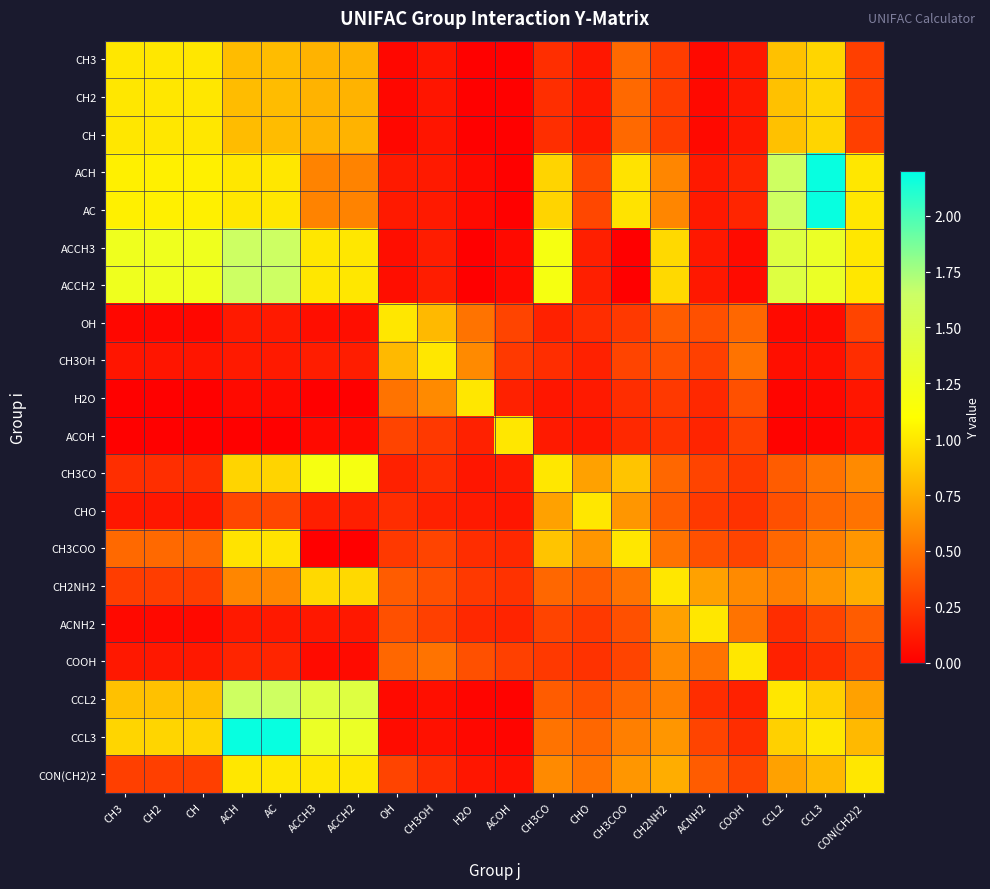

Reading left to right, what are all the values shown in this chart?

CH3: CH3=1.0	CH2=1.0	CH=1.0	ACH=0.8	AC=0.8	ACCH3=0.8	ACCH2=0.8	OH=0.0	CH3OH=0.1	H2O=0.0	ACOH=0.0	CH3CO=0.2	CHO=0.1	CH3COO=0.5	CH2NH2=0.3	ACNH2=0.0	COOH=0.1	CCL2=0.8	CCL3=0.9	CON(CH2)2=0.3
CH2: CH3=1.0	CH2=1.0	CH=1.0	ACH=0.8	AC=0.8	ACCH3=0.8	ACCH2=0.8	OH=0.0	CH3OH=0.1	H2O=0.0	ACOH=0.0	CH3CO=0.2	CHO=0.1	CH3COO=0.5	CH2NH2=0.3	ACNH2=0.0	COOH=0.1	CCL2=0.8	CCL3=0.9	CON(CH2)2=0.3
CH: CH3=1.0	CH2=1.0	CH=1.0	ACH=0.8	AC=0.8	ACCH3=0.8	ACCH2=0.8	OH=0.0	CH3OH=0.1	H2O=0.0	ACOH=0.0	CH3CO=0.2	CHO=0.1	CH3COO=0.5	CH2NH2=0.3	ACNH2=0.0	COOH=0.1	CCL2=0.8	CCL3=0.9	CON(CH2)2=0.3
ACH: CH3=1.0	CH2=1.0	CH=1.0	ACH=1.0	AC=1.0	ACCH3=0.6	ACCH2=0.6	OH=0.1	CH3OH=0.1	H2O=0.0	ACOH=0.0	CH3CO=0.9	CHO=0.3	CH3COO=1.0	CH2NH2=0.6	ACNH2=0.1	COOH=0.2	CCL2=1.6	CCL3=2.2	CON(CH2)2=1.0
AC: CH3=1.0	CH2=1.0	CH=1.0	ACH=1.0	AC=1.0	ACCH3=0.6	ACCH2=0.6	OH=0.1	CH3OH=0.1	H2O=0.0	ACOH=0.0	CH3CO=0.9	CHO=0.3	CH3COO=1.0	CH2NH2=0.6	ACNH2=0.1	COOH=0.2	CCL2=1.6	CCL3=2.2	CON(CH2)2=1.0
ACCH3: CH3=1.3	CH2=1.3	CH=1.3	ACH=1.6	AC=1.6	ACCH3=1.0	ACCH2=1.0	OH=0.1	CH3OH=0.1	H2O=0.0	ACOH=0.1	CH3CO=1.2	CHO=0.1	CH3COO=0.0	CH2NH2=0.9	ACNH2=0.1	COOH=0.1	CCL2=1.5	CCL3=1.3	CON(CH2)2=1.0
ACCH2: CH3=1.3	CH2=1.3	CH=1.3	ACH=1.6	AC=1.6	ACCH3=1.0	ACCH2=1.0	OH=0.1	CH3OH=0.1	H2O=0.0	ACOH=0.1	CH3CO=1.2	CHO=0.1	CH3COO=0.0	CH2NH2=0.9	ACNH2=0.1	COOH=0.1	CCL2=1.5	CCL3=1.3	CON(CH2)2=1.0
OH: CH3=0.0	CH2=0.0	CH=0.0	ACH=0.1	AC=0.1	ACCH3=0.1	ACCH2=0.1	OH=1.0	CH3OH=0.8	H2O=0.5	ACOH=0.3	CH3CO=0.1	CHO=0.2	CH3COO=0.2	CH2NH2=0.4	ACNH2=0.3	COOH=0.5	CCL2=0.1	CCL3=0.1	CON(CH2)2=0.3
CH3OH: CH3=0.1	CH2=0.1	CH=0.1	ACH=0.1	AC=0.1	ACCH3=0.1	ACCH2=0.1	OH=0.8	CH3OH=1.0	H2O=0.6	ACOH=0.2	CH3CO=0.2	CHO=0.1	CH3COO=0.3	CH2NH2=0.3	ACNH2=0.3	COOH=0.5	CCL2=0.1	CCL3=0.1	CON(CH2)2=0.2
H2O: CH3=0.0	CH2=0.0	CH=0.0	ACH=0.0	AC=0.0	ACCH3=0.0	ACCH2=0.0	OH=0.5	CH3OH=0.6	H2O=1.0	ACOH=0.1	CH3CO=0.1	CHO=0.1	CH3COO=0.2	CH2NH2=0.2	ACNH2=0.2	COOH=0.3	CCL2=0.0	CCL3=0.0	CON(CH2)2=0.1
ACOH: CH3=0.0	CH2=0.0	CH=0.0	ACH=0.0	AC=0.0	ACCH3=0.1	ACCH2=0.1	OH=0.3	CH3OH=0.2	H2O=0.1	ACOH=1.0	CH3CO=0.1	CHO=0.1	CH3COO=0.2	CH2NH2=0.2	ACNH2=0.2	COOH=0.3	CCL2=0.0	CCL3=0.0	CON(CH2)2=0.1
CH3CO: CH3=0.2	CH2=0.2	CH=0.2	ACH=0.9	AC=0.9	ACCH3=1.2	ACCH2=1.2	OH=0.1	CH3OH=0.2	H2O=0.1	ACOH=0.1	CH3CO=1.0	CHO=0.7	CH3COO=0.8	CH2NH2=0.5	ACNH2=0.3	COOH=0.2	CCL2=0.4	CCL3=0.5	CON(CH2)2=0.6
CHO: CH3=0.1	CH2=0.1	CH=0.1	ACH=0.3	AC=0.3	ACCH3=0.1	ACCH2=0.1	OH=0.2	CH3OH=0.1	H2O=0.1	ACOH=0.1	CH3CO=0.7	CHO=1.0	CH3COO=0.7	CH2NH2=0.4	ACNH2=0.2	COOH=0.2	CCL2=0.3	CCL3=0.5	CON(CH2)2=0.5
CH3COO: CH3=0.5	CH2=0.5	CH=0.5	ACH=1.0	AC=1.0	ACCH3=0.0	ACCH2=0.0	OH=0.2	CH3OH=0.3	H2O=0.2	ACOH=0.2	CH3CO=0.8	CHO=0.7	CH3COO=1.0	CH2NH2=0.5	ACNH2=0.3	COOH=0.3	CCL2=0.5	CCL3=0.6	CON(CH2)2=0.7
CH2NH2: CH3=0.3	CH2=0.3	CH=0.3	ACH=0.6	AC=0.6	ACCH3=0.9	ACCH2=0.9	OH=0.4	CH3OH=0.3	H2O=0.2	ACOH=0.2	CH3CO=0.5	CHO=0.4	CH3COO=0.5	CH2NH2=1.0	ACNH2=0.7	COOH=0.6	CCL2=0.6	CCL3=0.7	CON(CH2)2=0.8
ACNH2: CH3=0.0	CH2=0.0	CH=0.0	ACH=0.1	AC=0.1	ACCH3=0.1	ACCH2=0.1	OH=0.3	CH3OH=0.3	H2O=0.2	ACOH=0.2	CH3CO=0.3	CHO=0.2	CH3COO=0.3	CH2NH2=0.7	ACNH2=1.0	COOH=0.5	CCL2=0.2	CCL3=0.3	CON(CH2)2=0.4
COOH: CH3=0.1	CH2=0.1	CH=0.1	ACH=0.2	AC=0.2	ACCH3=0.1	ACCH2=0.1	OH=0.5	CH3OH=0.5	H2O=0.3	ACOH=0.3	CH3CO=0.2	CHO=0.2	CH3COO=0.3	CH2NH2=0.6	ACNH2=0.5	COOH=1.0	CCL2=0.1	CCL3=0.2	CON(CH2)2=0.3
CCL2: CH3=0.8	CH2=0.8	CH=0.8	ACH=1.6	AC=1.6	ACCH3=1.5	ACCH2=1.5	OH=0.1	CH3OH=0.1	H2O=0.0	ACOH=0.0	CH3CO=0.4	CHO=0.3	CH3COO=0.5	CH2NH2=0.6	ACNH2=0.2	COOH=0.1	CCL2=1.0	CCL3=0.9	CON(CH2)2=0.7
CCL3: CH3=0.9	CH2=0.9	CH=0.9	ACH=2.2	AC=2.2	ACCH3=1.3	ACCH2=1.3	OH=0.1	CH3OH=0.1	H2O=0.0	ACOH=0.0	CH3CO=0.5	CHO=0.5	CH3COO=0.6	CH2NH2=0.7	ACNH2=0.3	COOH=0.2	CCL2=0.9	CCL3=1.0	CON(CH2)2=0.8
CON(CH2)2: CH3=0.3	CH2=0.3	CH=0.3	ACH=1.0	AC=1.0	ACCH3=1.0	ACCH2=1.0	OH=0.3	CH3OH=0.2	H2O=0.1	ACOH=0.1	CH3CO=0.6	CHO=0.5	CH3COO=0.7	CH2NH2=0.8	ACNH2=0.4	COOH=0.3	CCL2=0.7	CCL3=0.8	CON(CH2)2=1.0